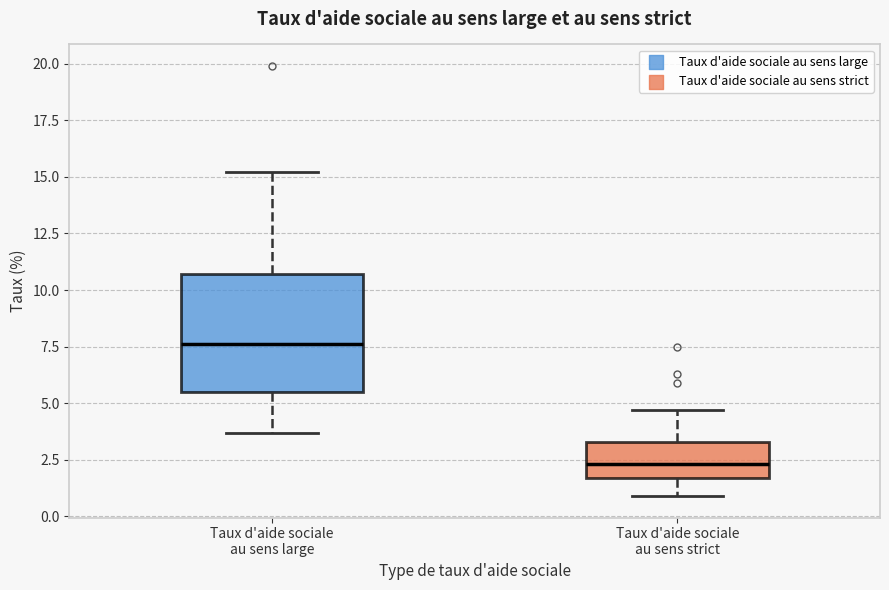

Reading left to right, read every box against the y-axis: the position of its median line, the range the box covers, and the ends of its whiskers. The values are not printed on the chart, so give them approximately, as read against the axis.

Taux d'aide sociale au sens large: median 7.5, box 5.5 to 10.5, whiskers 3.5 to 15.0
Taux d'aide sociale au sens strict: median 2.5, box 1.5 to 3.5, whiskers 1.0 to 4.5